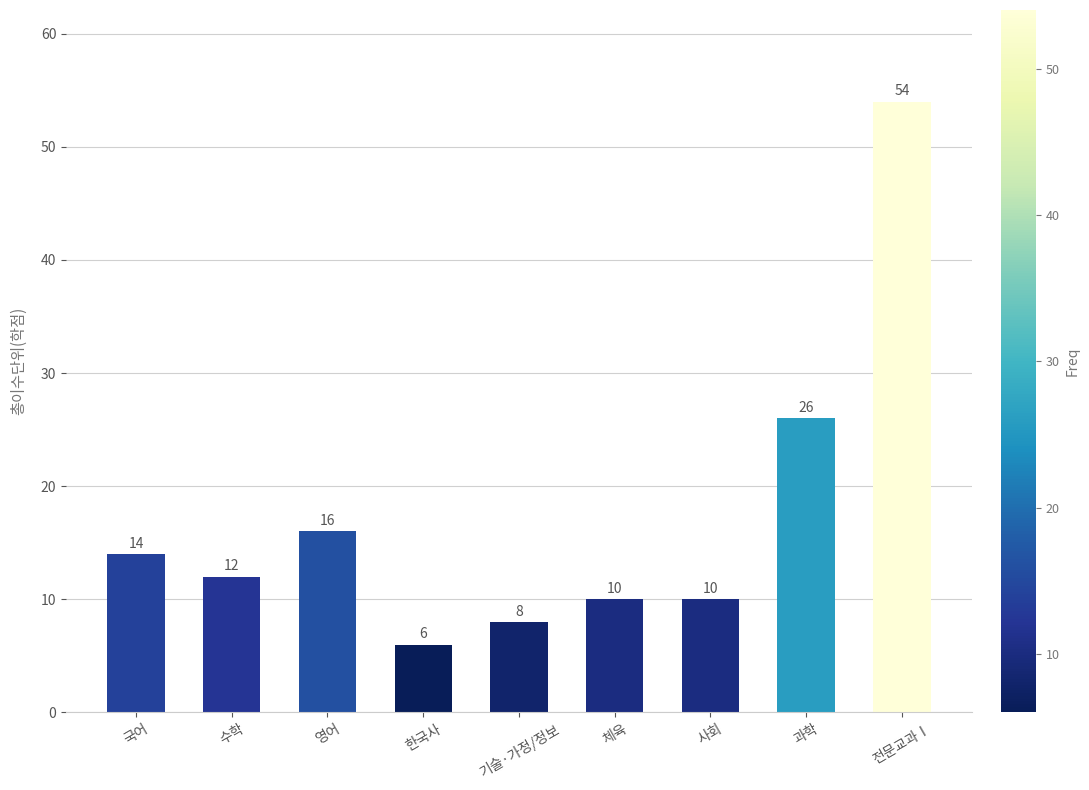

What is the difference between the maximum and minimum values?

48